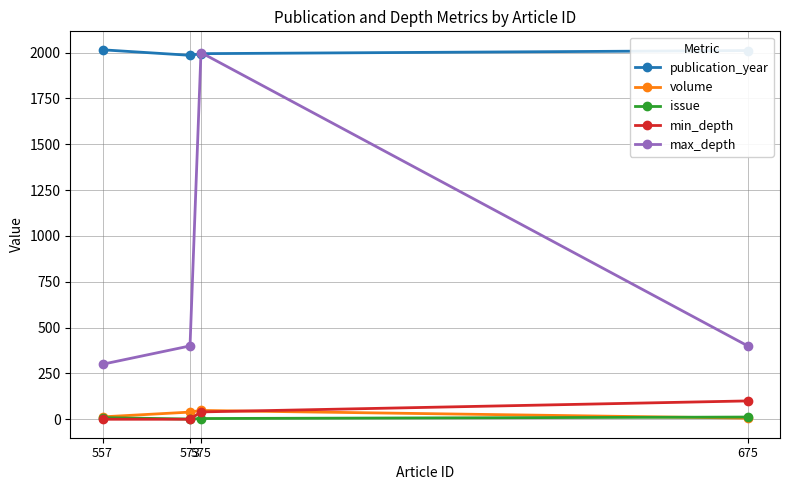

Which series has the largest total across all categories?

publication_year